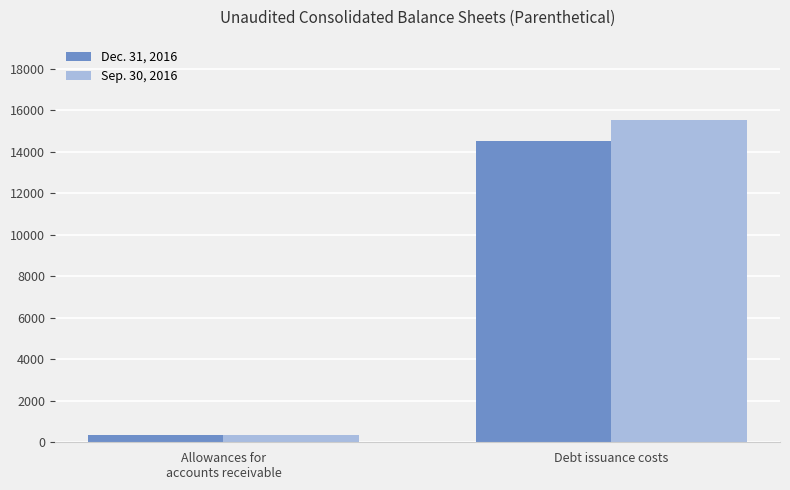

What is the smallest value displayed?

350